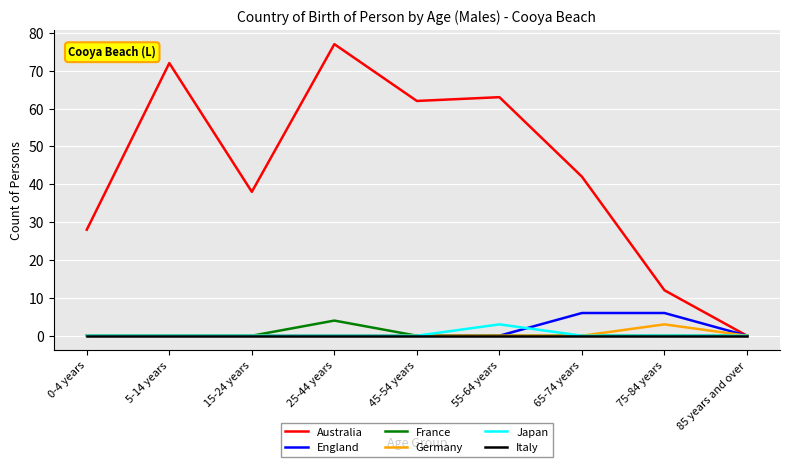

Reading right to left, list all the values displayed in this chart.

Australia: 0	12	42	63	62	77	38	72	28
England: 0	6	6	0	0	0	0	0	0
France: 0	0	0	0	0	4	0	0	0
Germany: 0	3	0	0	0	0	0	0	0
Japan: 0	0	0	3	0	0	0	0	0
Italy: 0	0	0	0	0	0	0	0	0